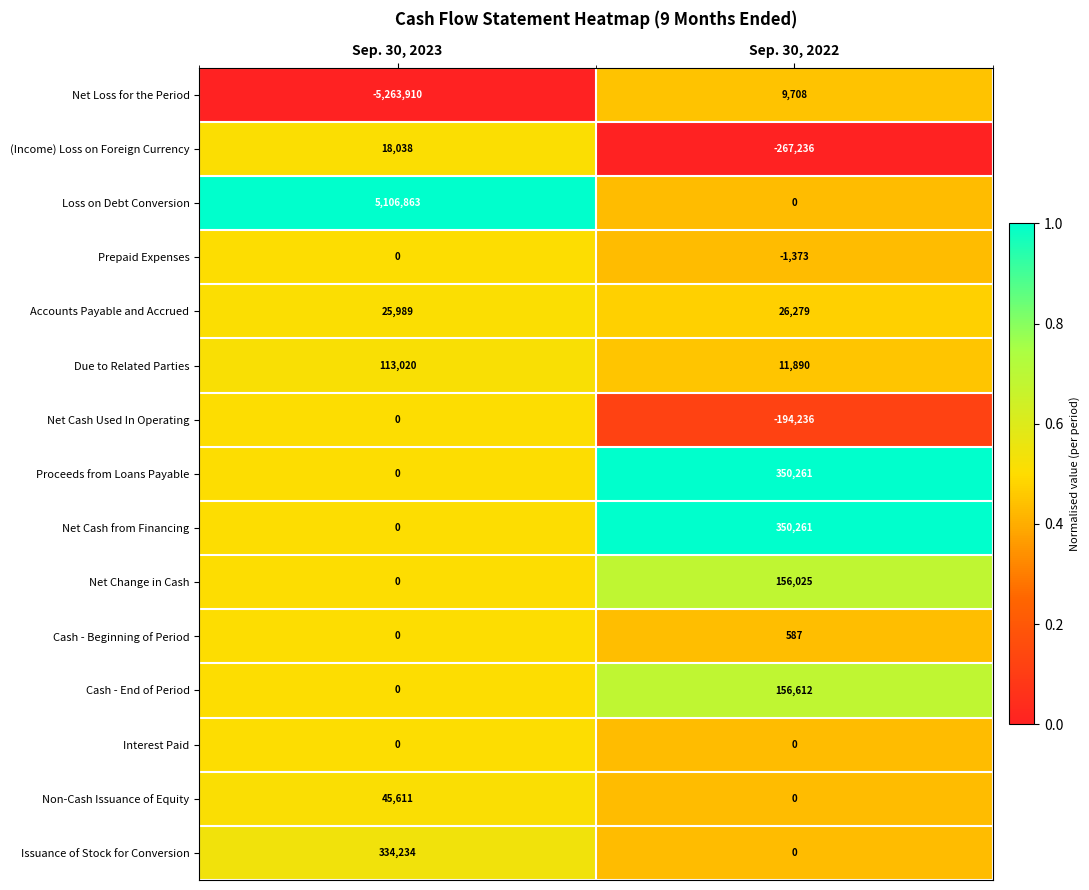

List the labels in order of Accounts Payable and Accrued value, smallest first.

Sep. 30, 2023, Sep. 30, 2022